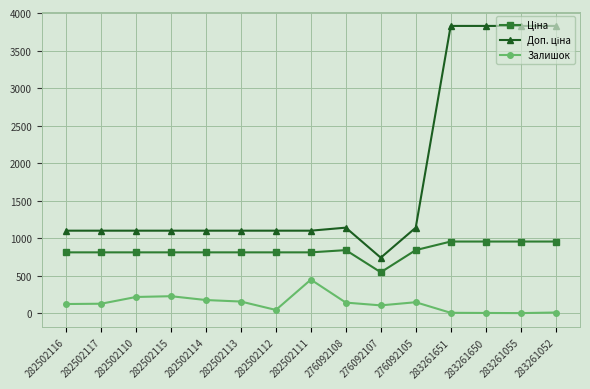

Is it true that Залишок equals 178.0 at 282502114?

True